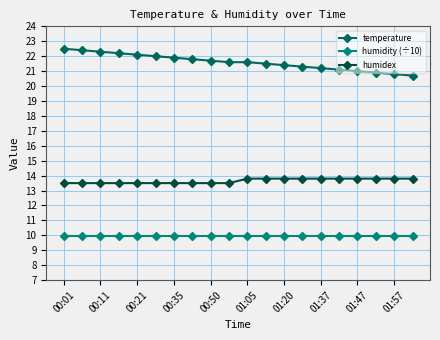

True or false: humidex and temperature cross at least once.

False